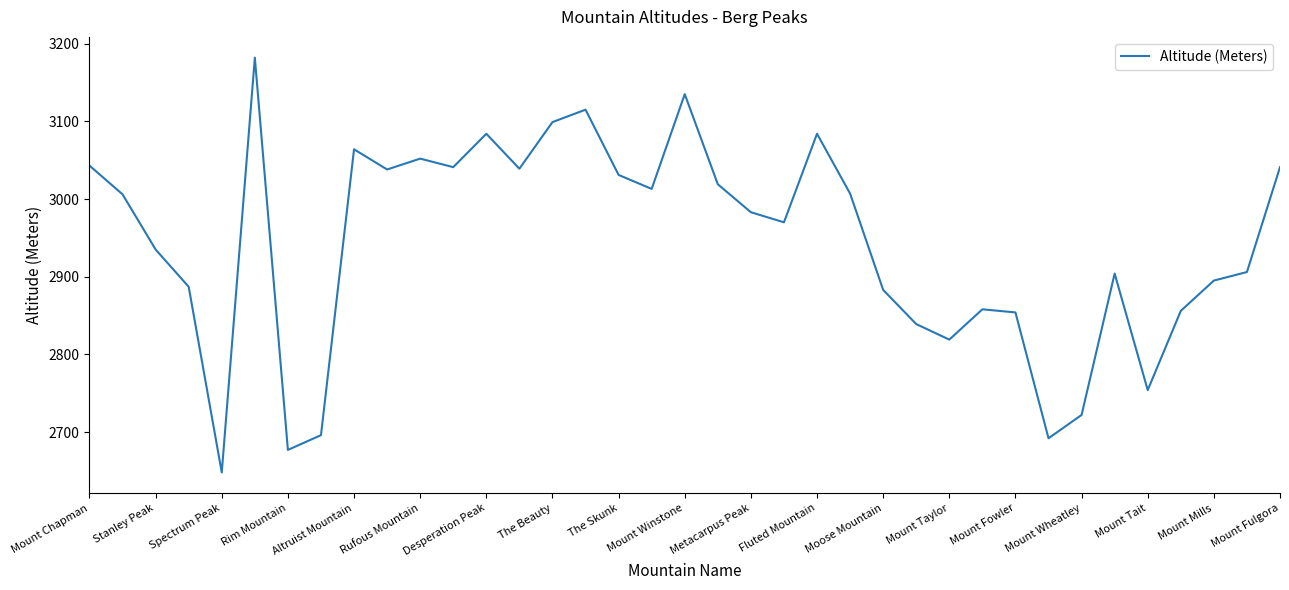

What is the minimum value shown in the chart?

2648